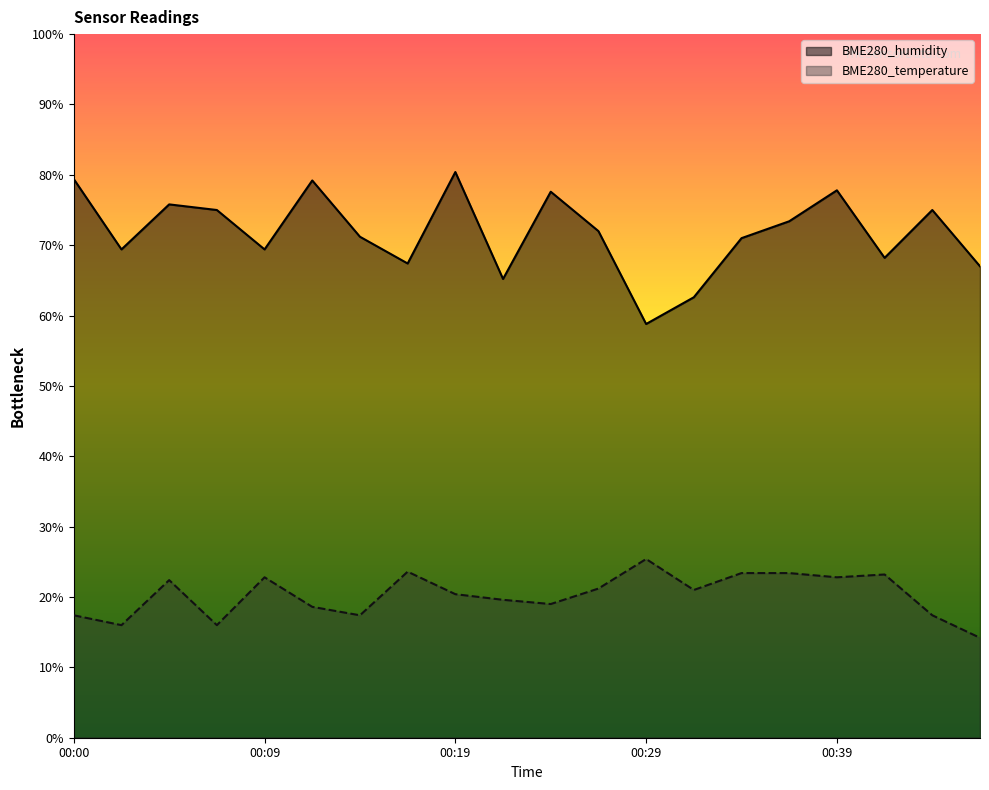

What are all the series names shown in the legend?

BME280_humidity, BME280_temperature